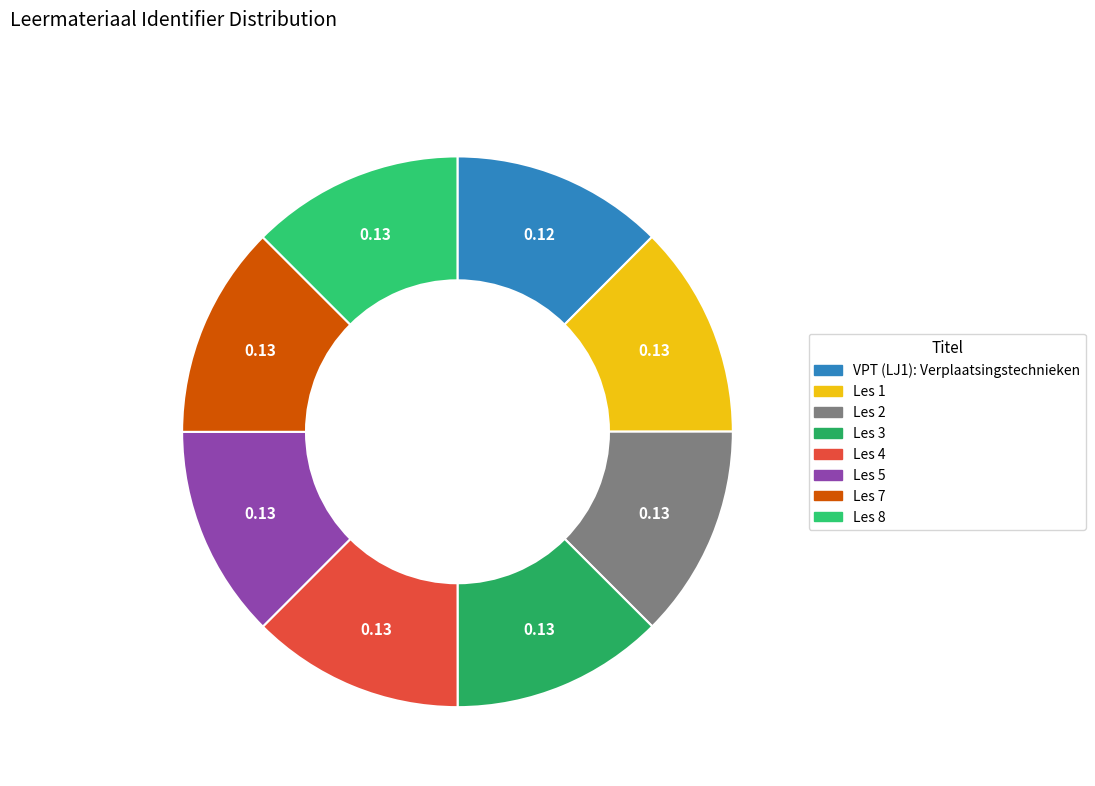

How many segments does this pie chart have?

8